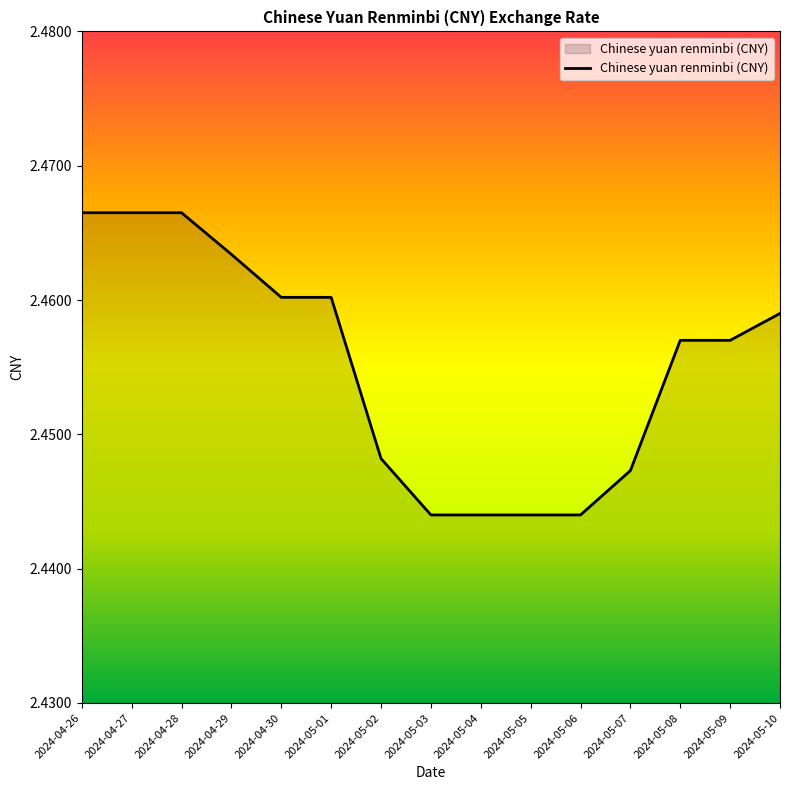

Approximately how many times larger is the value at 2024-04-28 compared to 2024-05-09?

1.0